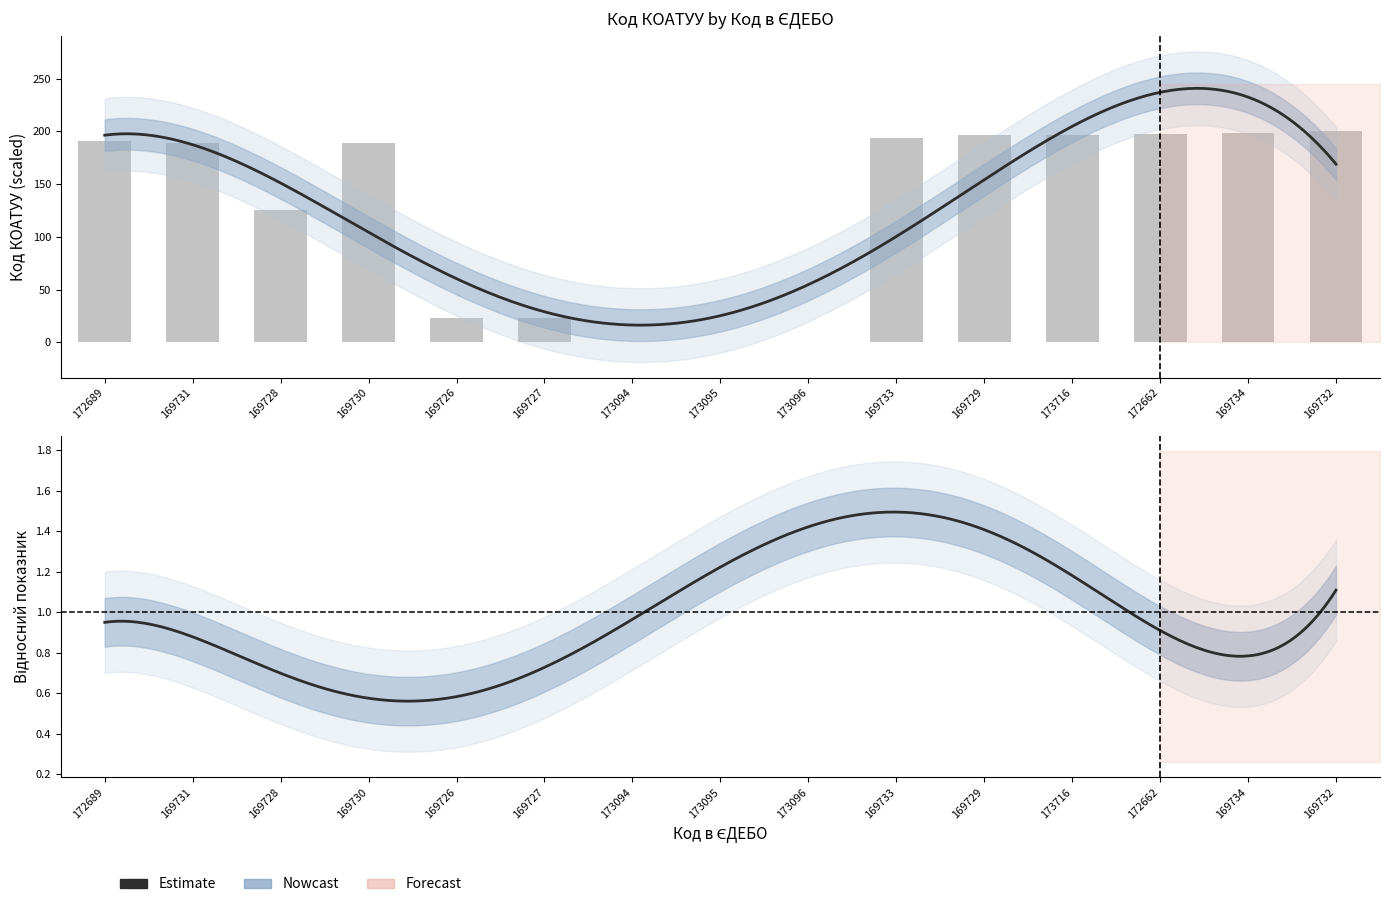

Rank the categories by value from highest to lowest.

169732, 169734, 172662, 173716, 169729, 169733, 172689, 169730, 169731, 169728, 169726, 169727, 173094, 173095, 173096